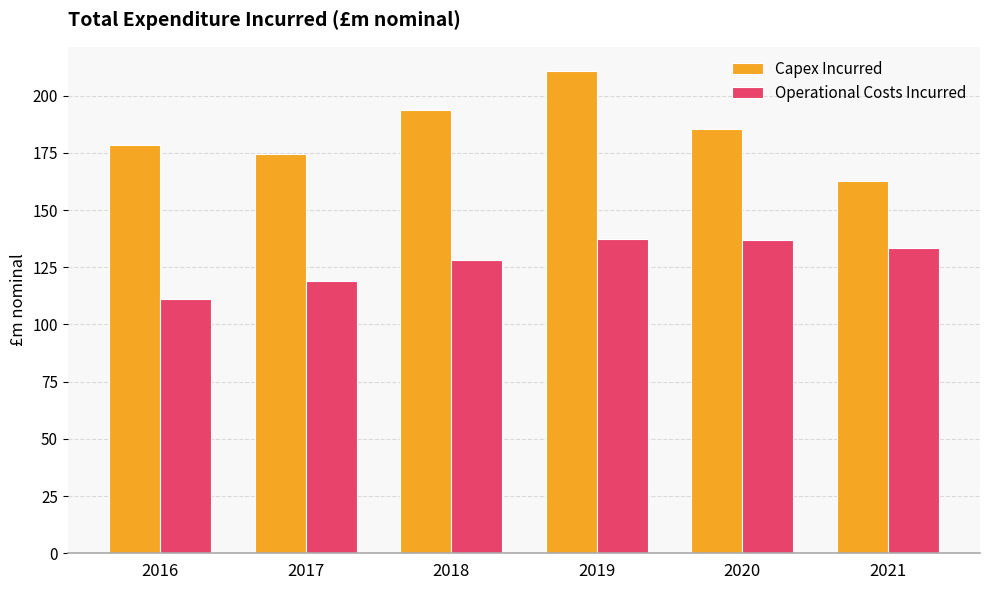

What is the highest value of the Operational Costs Incurred series?

137.3